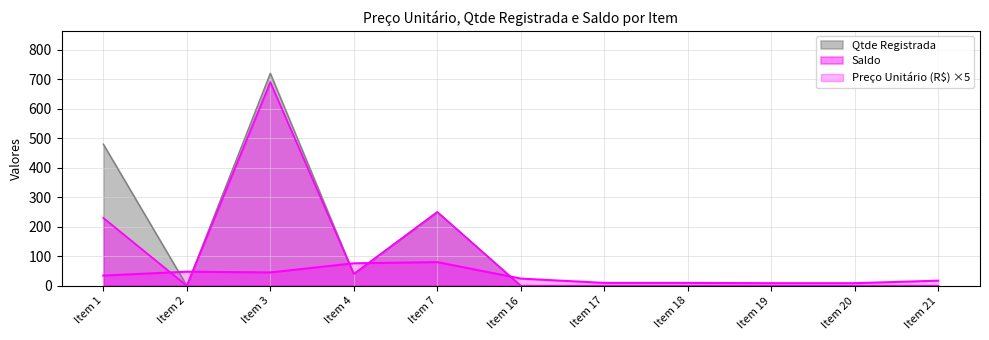

Is it true that Preço Unitário (R$) equals 17.1 at Item 21?

True